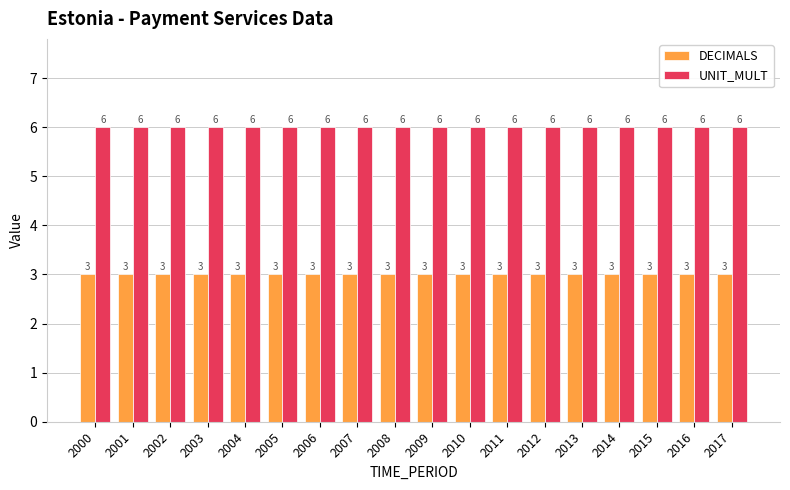

What is the greatest value displayed?

6